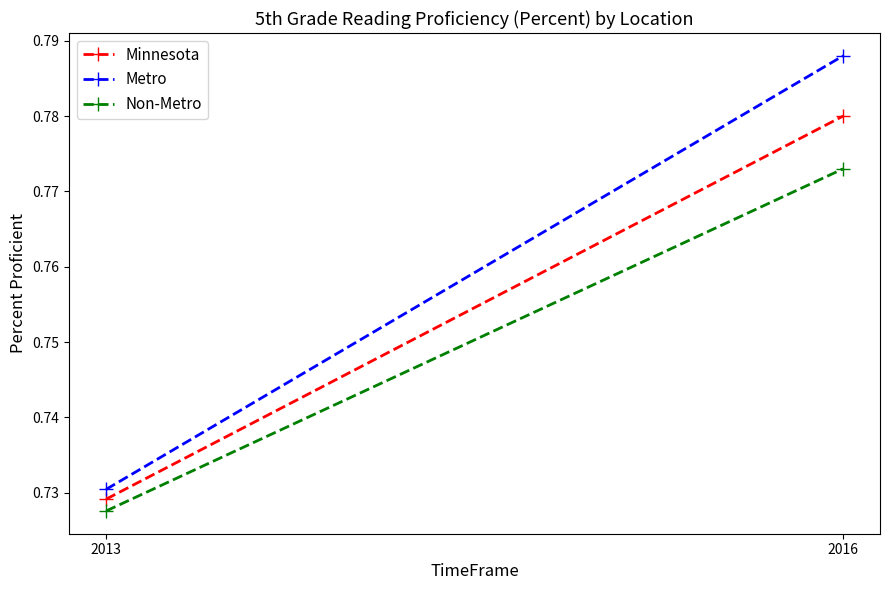

True or false: Metro has a value of 0.8 at 2016.

True